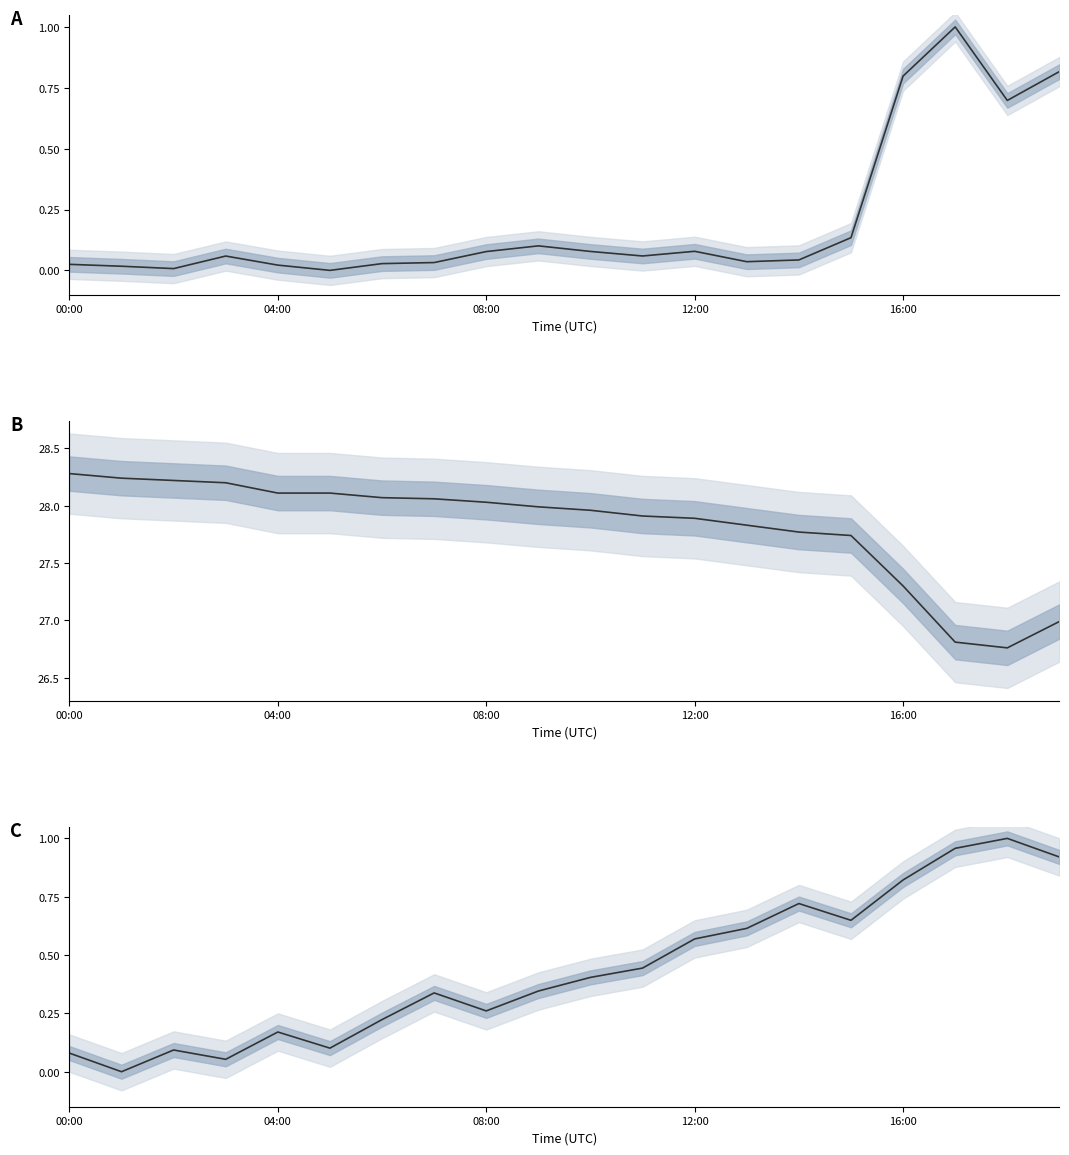

True or false: temperature (°C) has a value of 42.1 at 08:00.

False